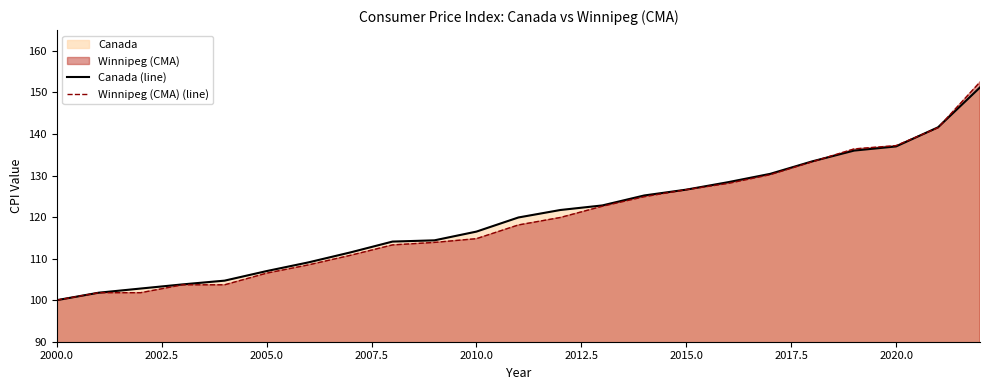

True or false: Winnipeg (CMA) (line) has more than 1 interior local peaks.

False